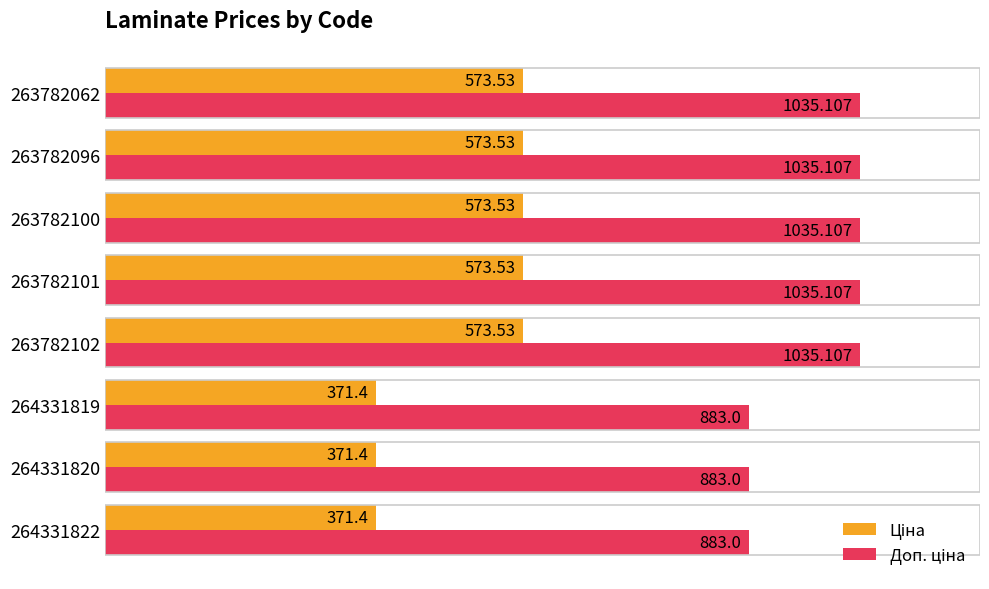

What is the difference between the highest and lowest values at 264331819?

511.6